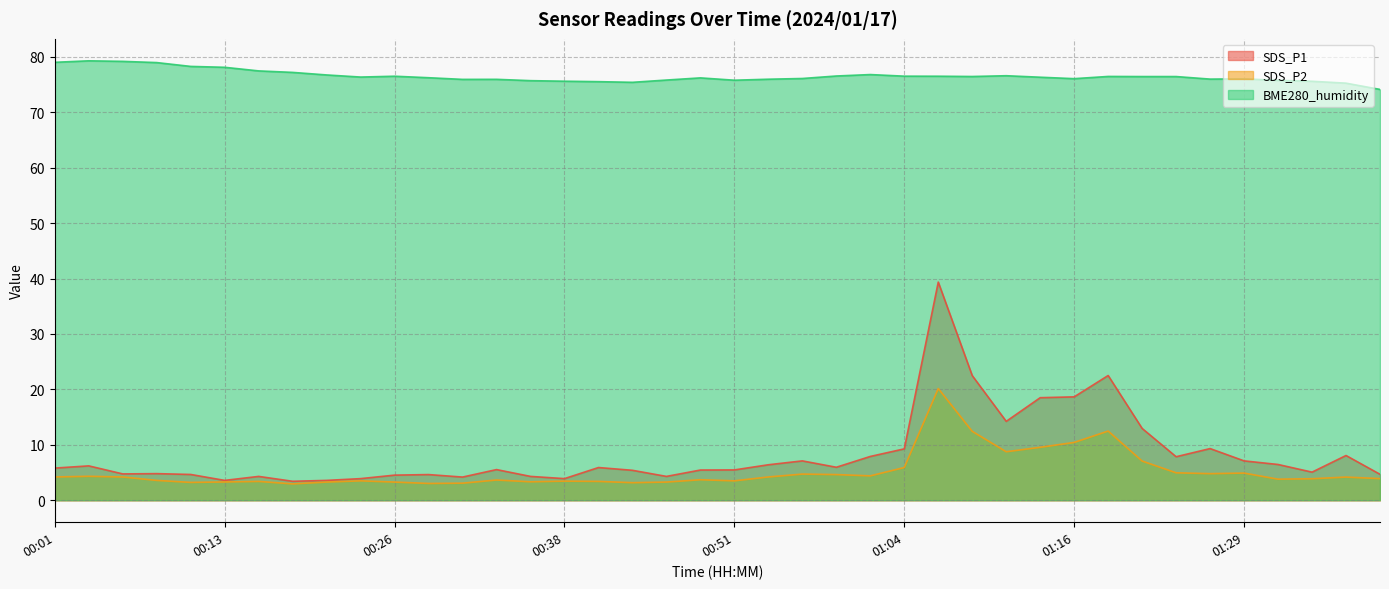

How many interior local valleys does the SDS_P1 series have?

10